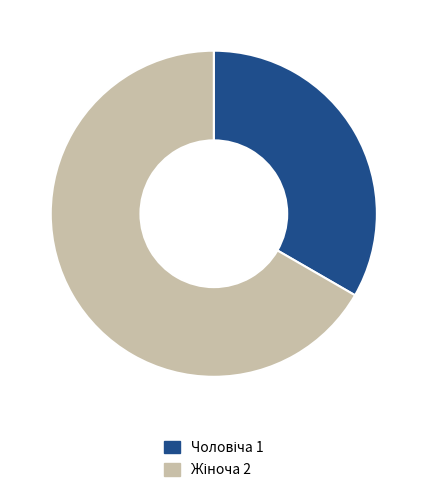

Is there a majority slice in this chart?

Yes